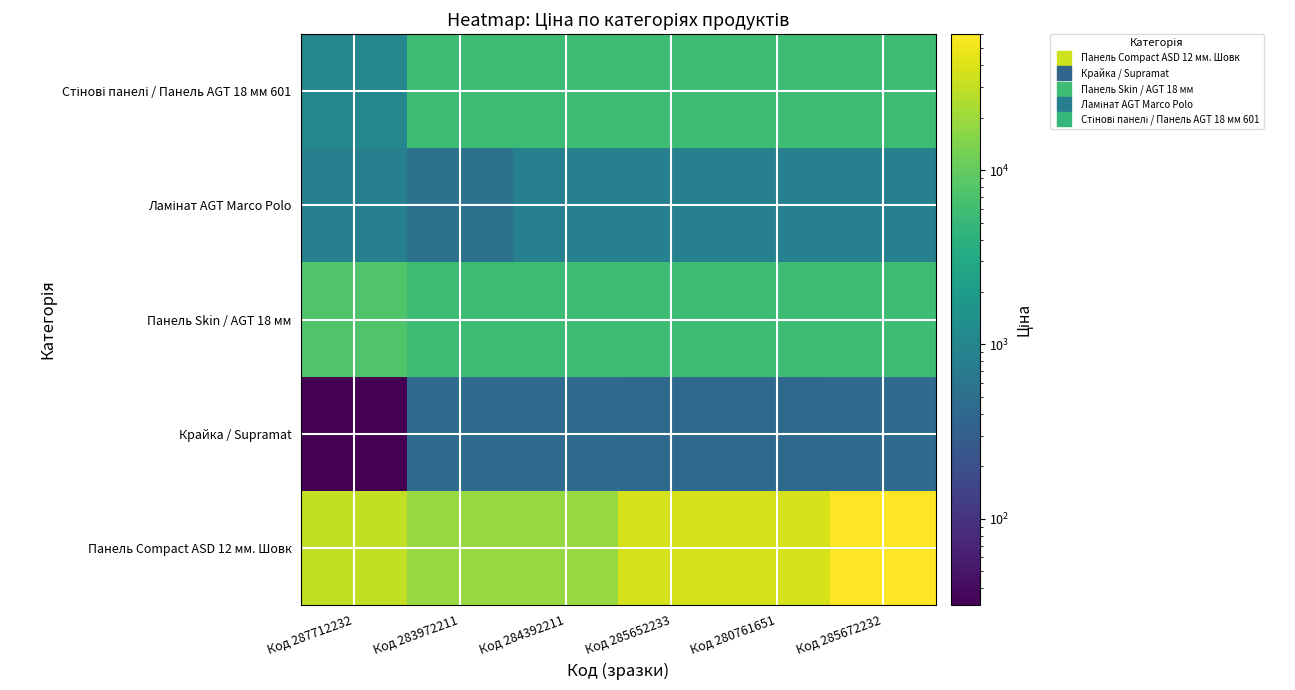

What is the smallest value displayed?

32.0